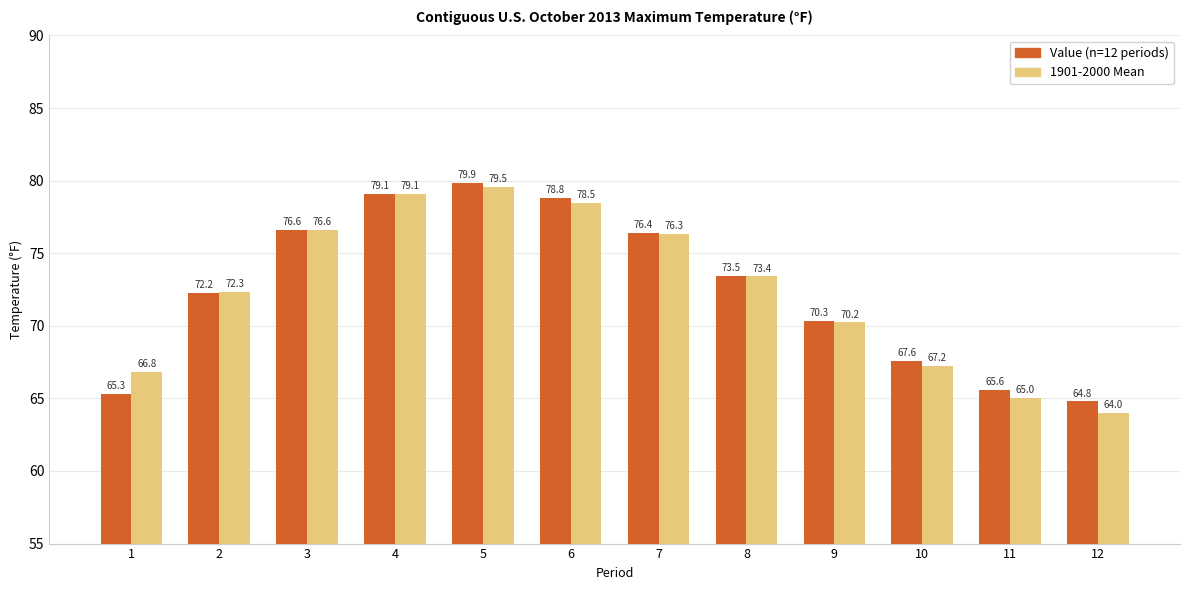

What is the greatest value displayed?

79.9